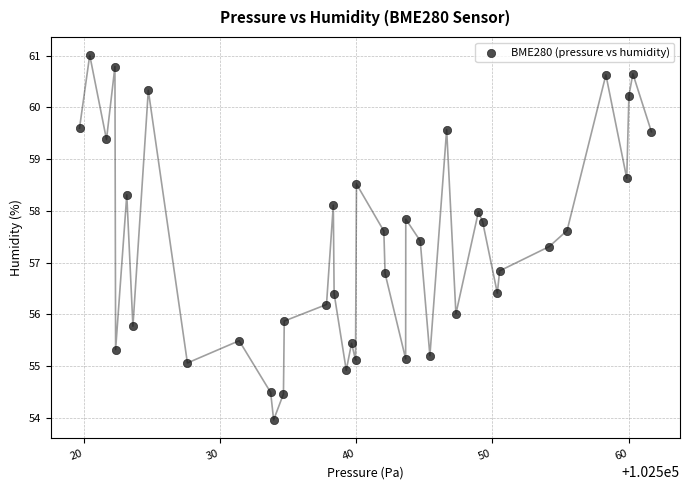

What is the range of X values (max minus min)?

42.0